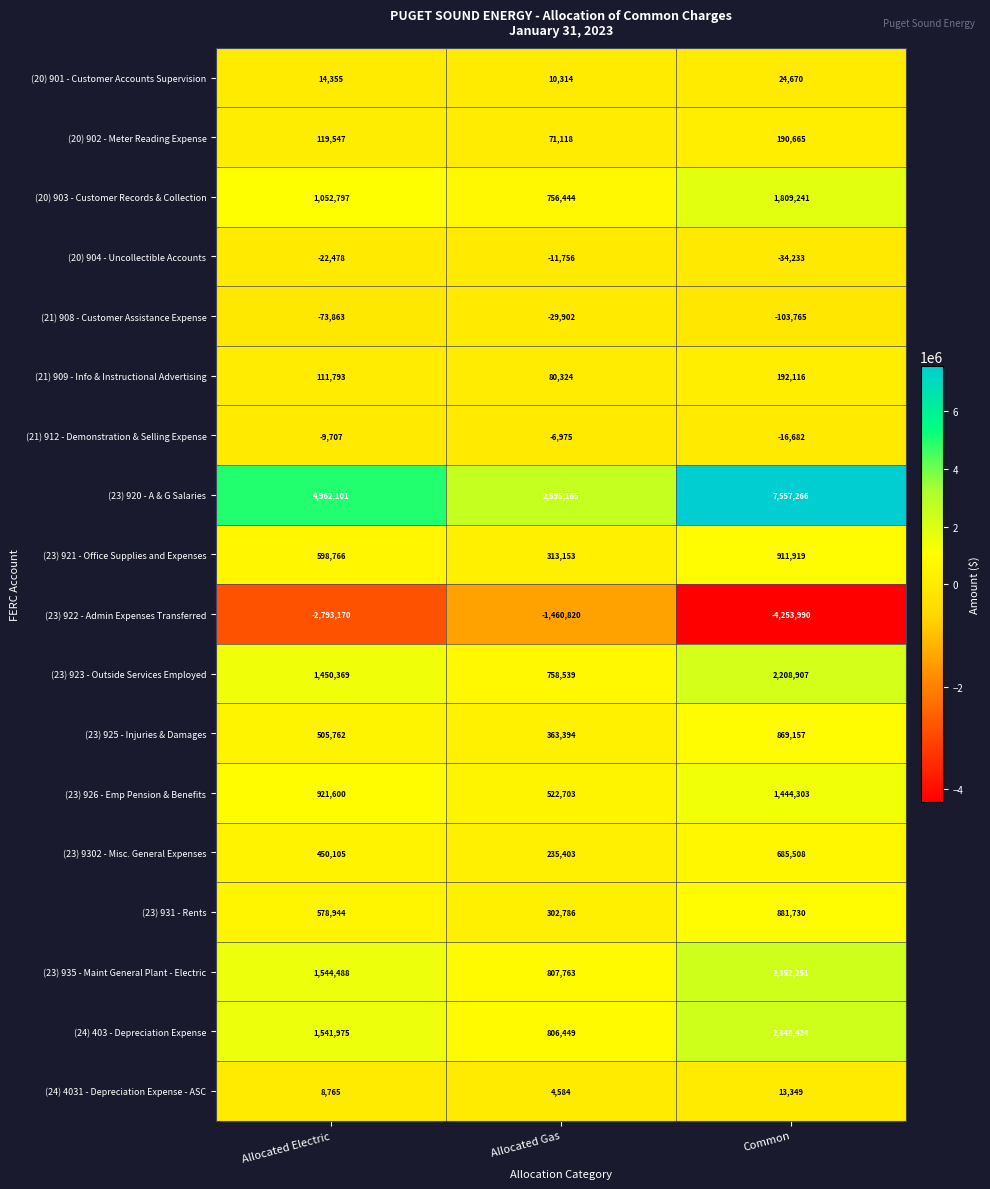

What is the difference between the maximum and second lowest values in the (21) 908 - Customer Assistance Expense series?

43961